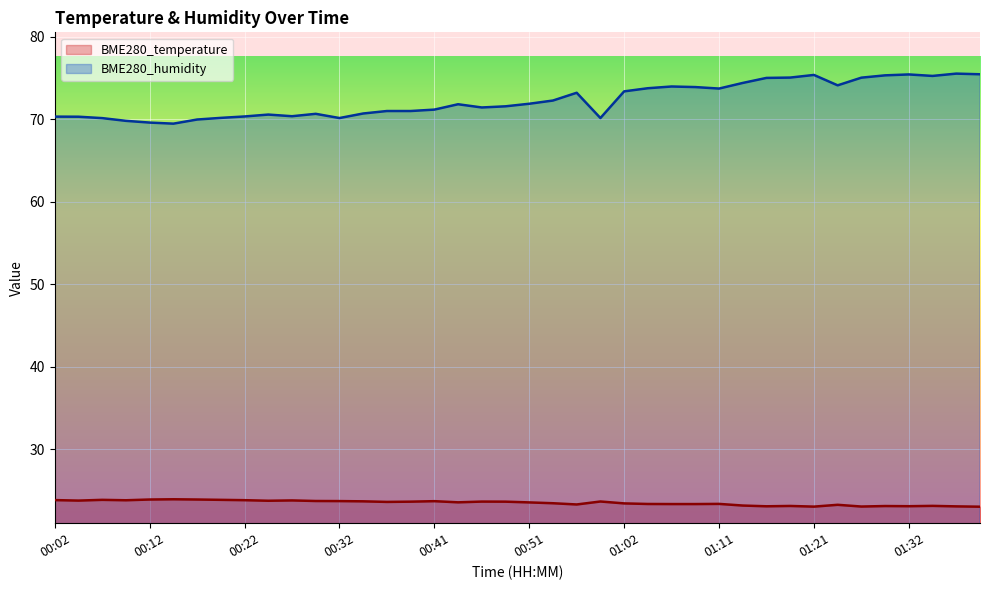

At which category is the sum across all series the highest?

01:36